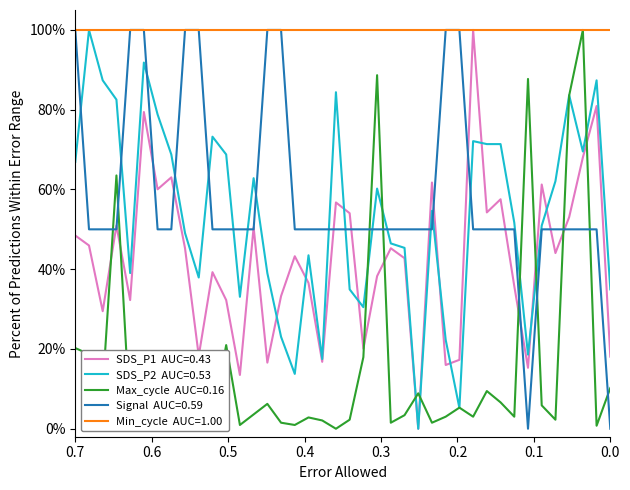

Reading right to left, extract all data points from this chart.

SDS_P1: 18.1	80.9	68.0	53.0	44.1	61.2	15.3	35.8	57.5	54.2	100.0	17.3	16.0	61.7	0.0	42.8	45.3	38.3	20.1	54.0	56.7	16.8	36.6	43.3	33.3	16.6	50.5	13.5	32.3	39.3	18.3	45.3	63.0	60.0	79.4	32.3	50.9	29.5	46.0	48.5
SDS_P2: 34.9	87.4	69.5	83.6	62.1	50.9	18.6	51.7	71.4	71.4	72.1	5.2	22.3	54.6	0.0	45.4	46.5	60.2	30.5	34.9	84.4	17.5	43.5	13.8	23.0	39.0	62.8	33.1	68.8	73.2	37.9	49.1	68.8	78.8	91.8	39.0	82.5	87.4	100.0	66.9
Max_cycle: 10.2	0.8	100.0	83.6	2.3	5.9	87.7	3.0	6.6	9.5	3.0	5.3	3.0	1.5	8.9	3.4	1.5	88.7	18.0	2.3	0.0	2.1	2.8	0.9	1.5	6.2	3.6	0.9	21.0	2.3	0.8	14.2	19.5	4.3	5.1	2.1	63.5	10.0	18.7	20.2
Signal: 0.0	50.0	50.0	50.0	50.0	50.0	0.0	50.0	50.0	50.0	50.0	100.0	100.0	50.0	50.0	50.0	50.0	50.0	50.0	50.0	50.0	50.0	50.0	50.0	100.0	100.0	50.0	50.0	50.0	50.0	100.0	100.0	50.0	50.0	100.0	100.0	50.0	50.0	50.0	100.0